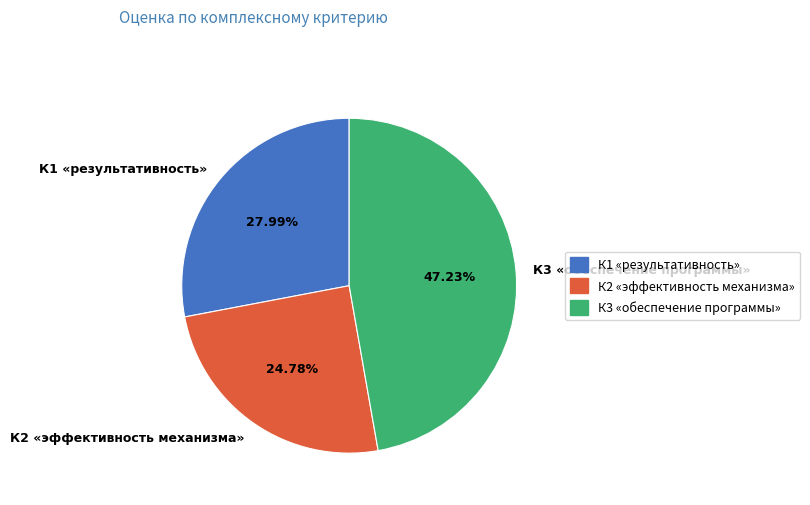

Is there any slice that represents more than half of the pie?

No